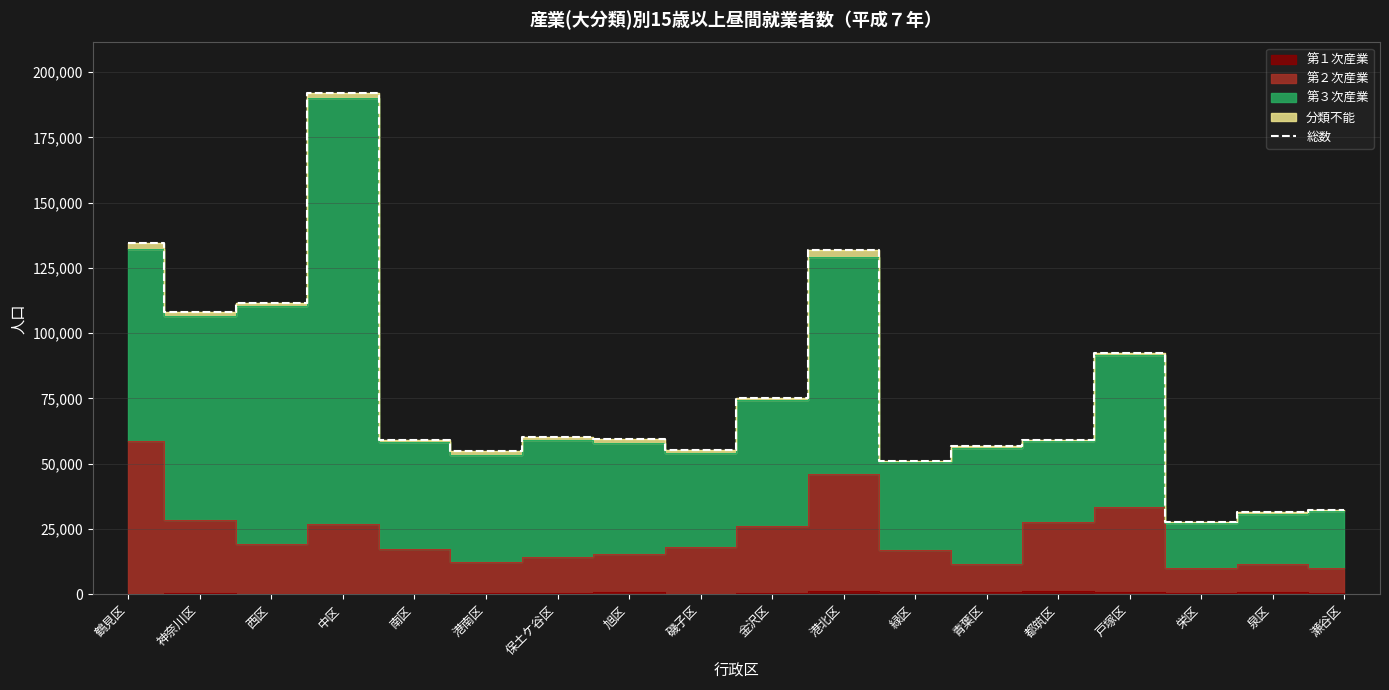

Reading left to right, extract all data points from this chart.

134493	108065	111738	192107	59180	54799	60125	59350	55310	75227	131698	51217	56903	59080	92599	27690	31380	32345